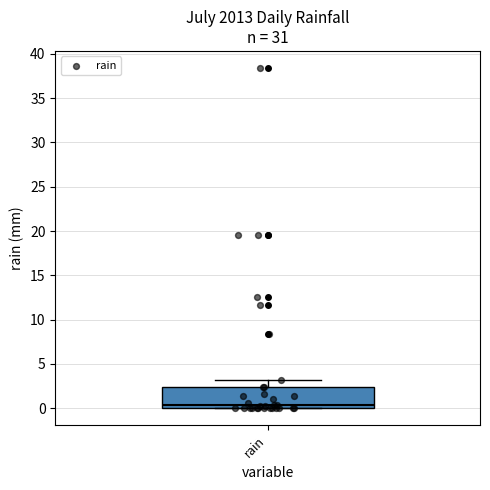

Where is the upper edge of the box for rain on the y-axis? The values are not printed on the chart, so give them approximately, as read against the axis.

2.5